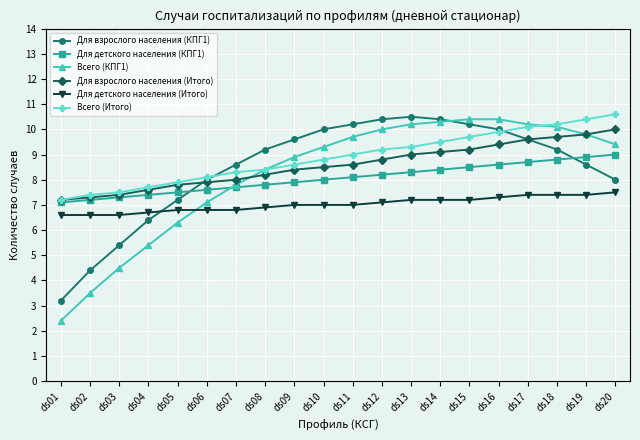

What are all the series names shown in the legend?

Для взрослого населения (КПГ1), Для детского населения (КПГ1), Всего (КПГ1), Для взрослого населения (Итого), Для детского населения (Итого), Всего (Итого)